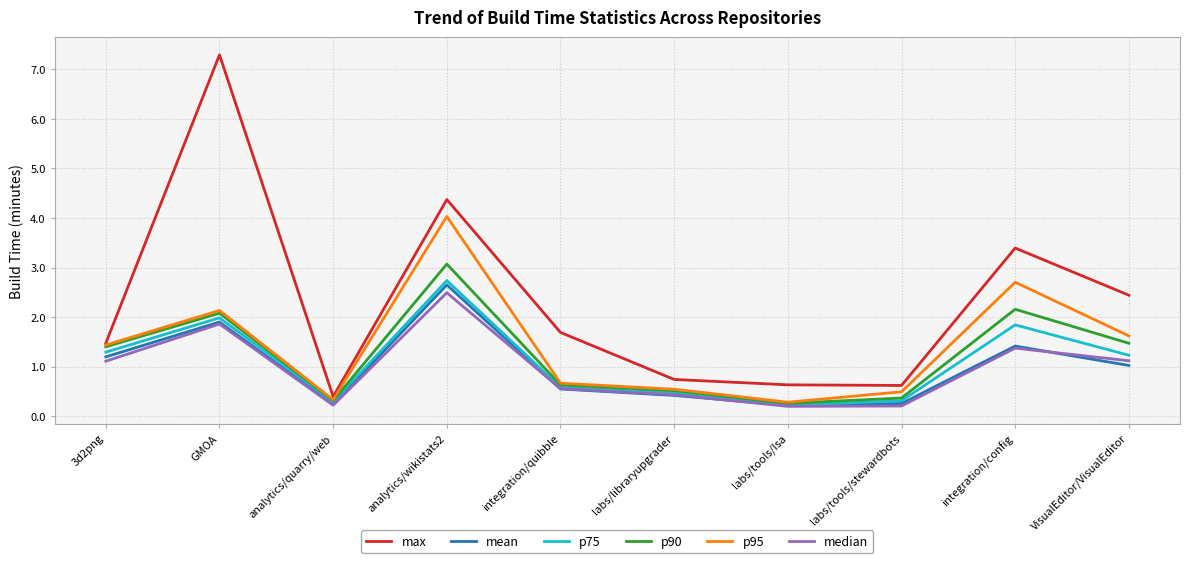

What is the minimum value shown in the chart?

0.2